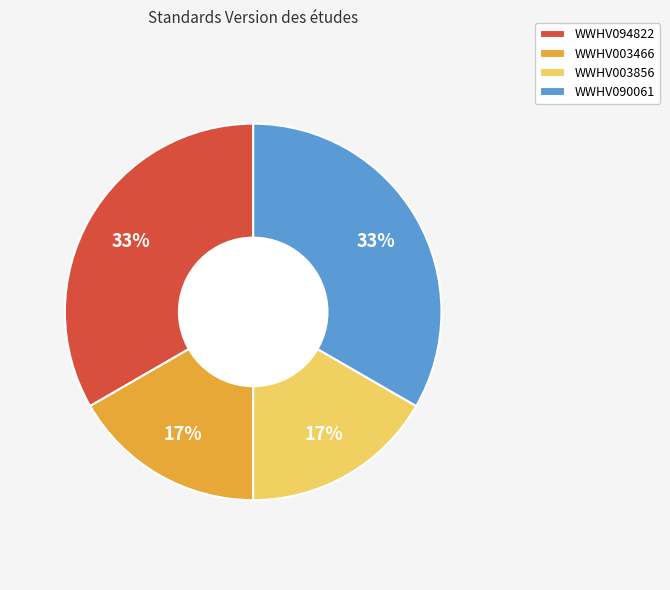

Approximately how many times larger is the value at WWHV003856 compared to WWHV003466?

1.0